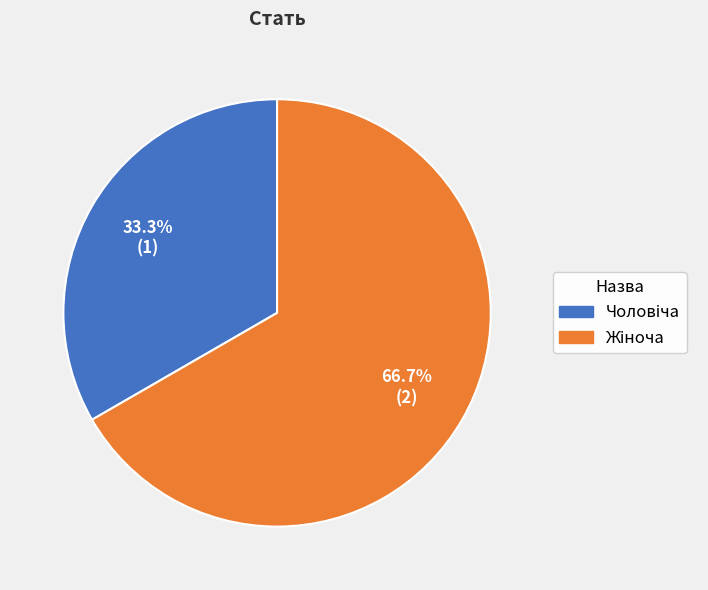

Does any single category account for the majority?

Yes